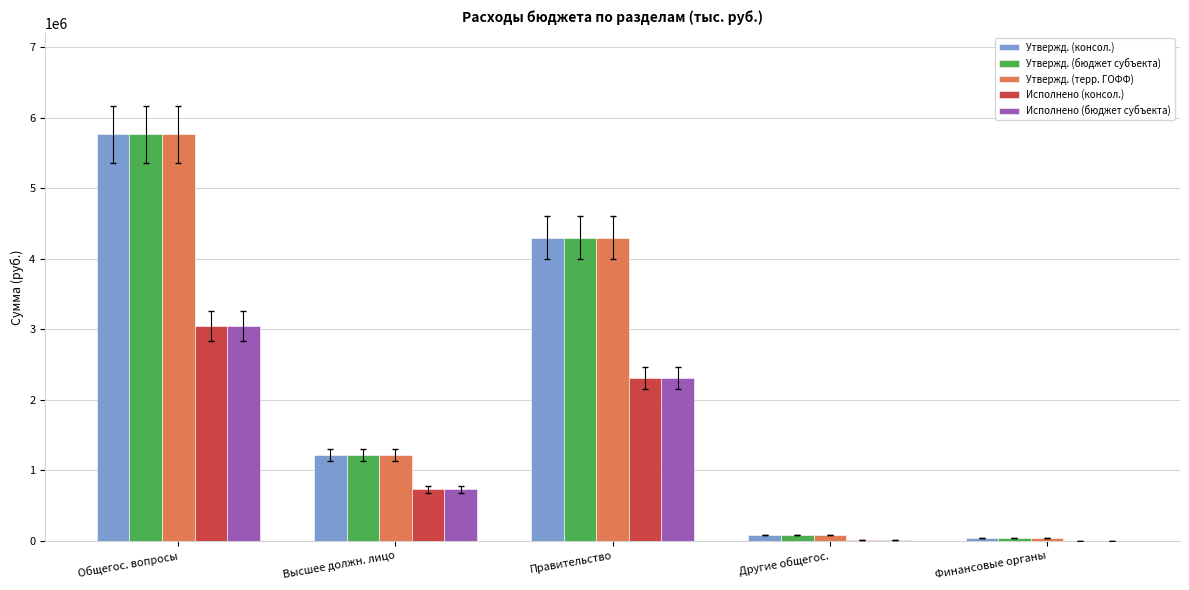

What is the approximate value of Утвержд. (бюджет субъекта) at Правительство?

4298775.7